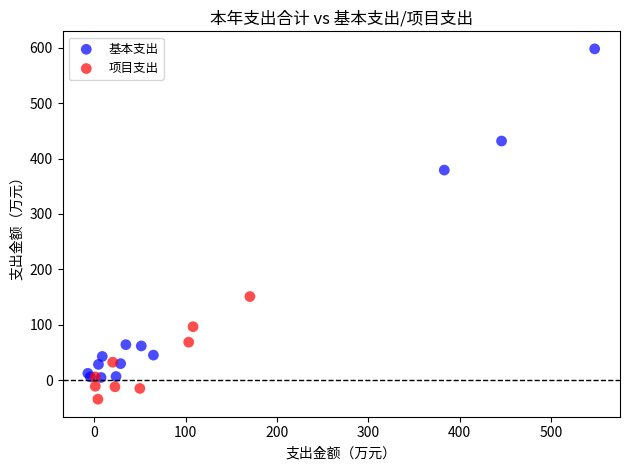

Which series has the largest Y range (max minus min)?

基本支出